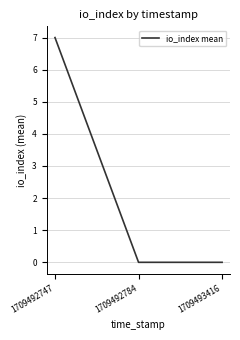

The value at 1709493416 is 0. True or false?

True